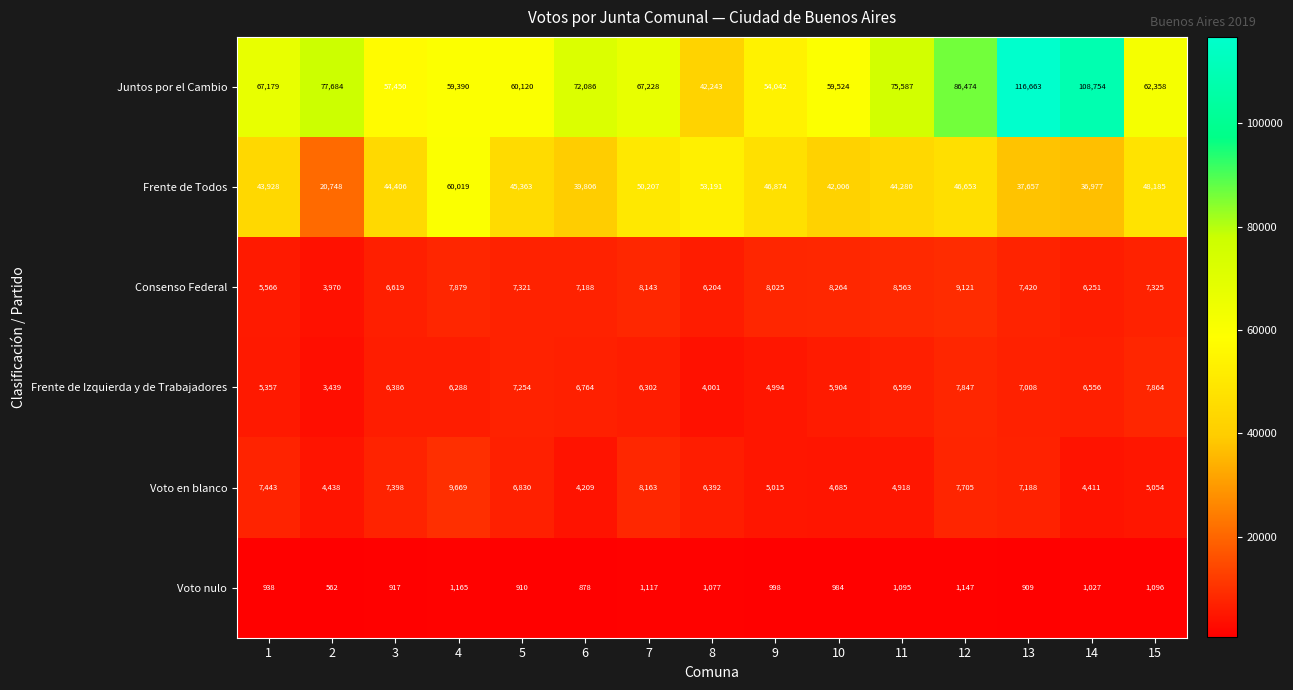

What is the difference between the Juntos por el Cambio values at 12 and 8?

44231